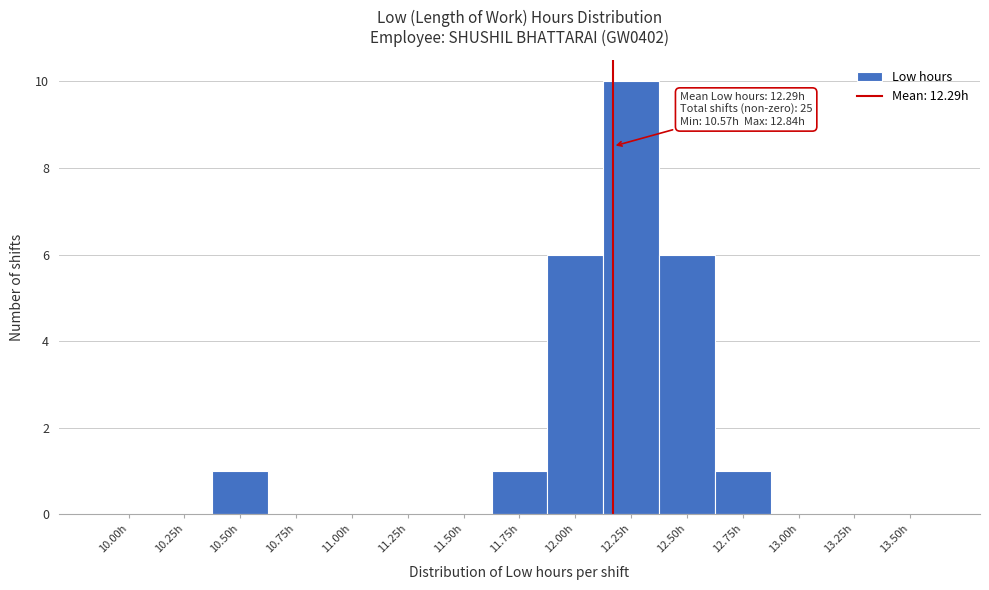

Reading left to right, what are all the values shown in this chart?

10.00h=0	10.25h=0	10.50h=1	10.75h=0	11.00h=0	11.25h=0	11.50h=0	11.75h=1	12.00h=6	12.25h=10	12.50h=6	12.75h=1	13.00h=0	13.25h=0	13.50h=0